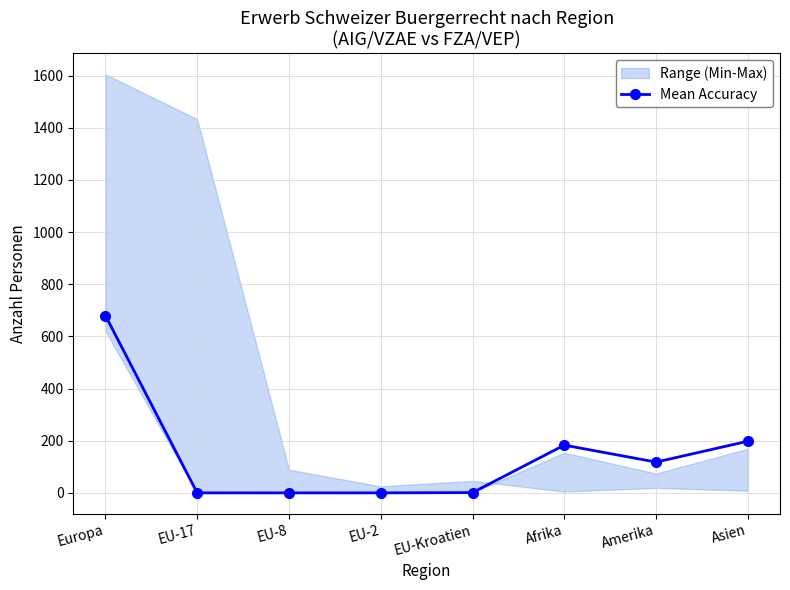

How many data points in Mean Accuracy are less than 118?

4